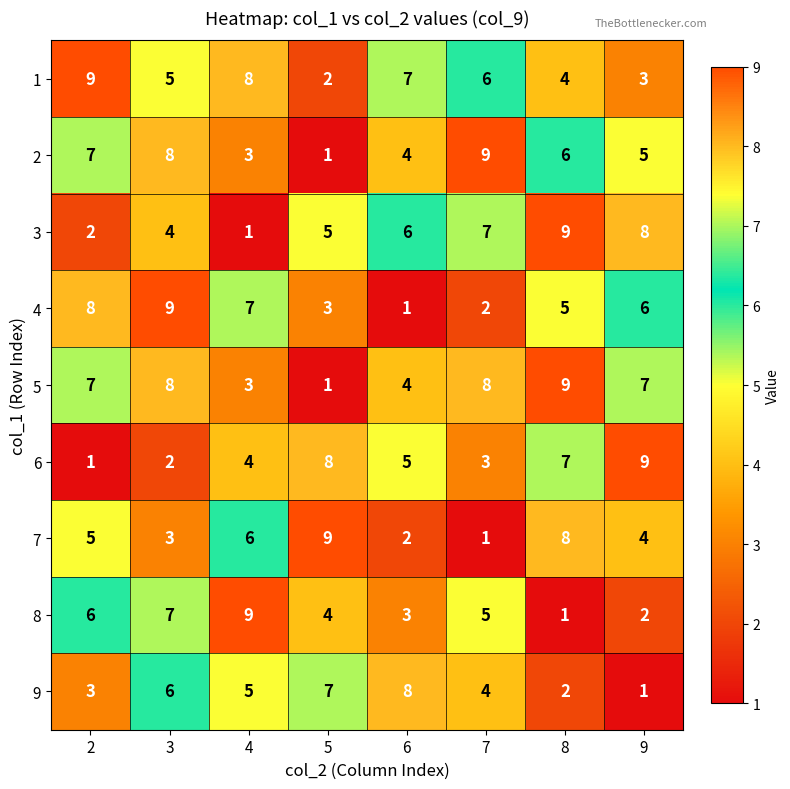

True or false: 3 has a value of 2 at 2.

True